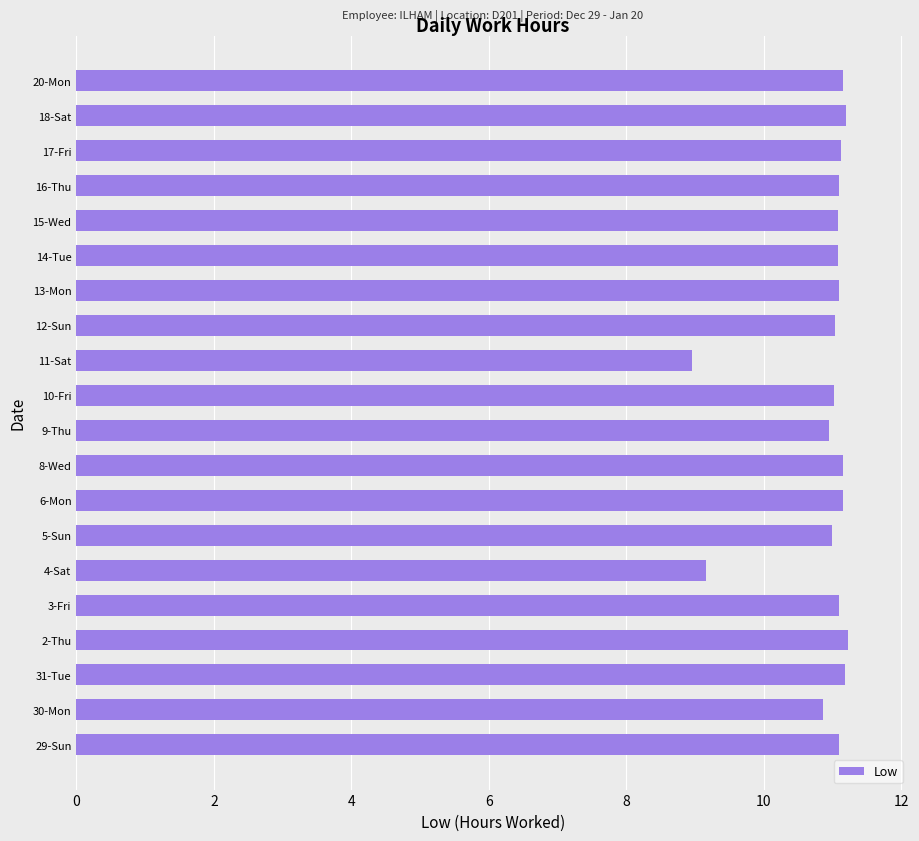

What is the ratio of the value at 11-Sat to the value at 16-Thu?

0.8